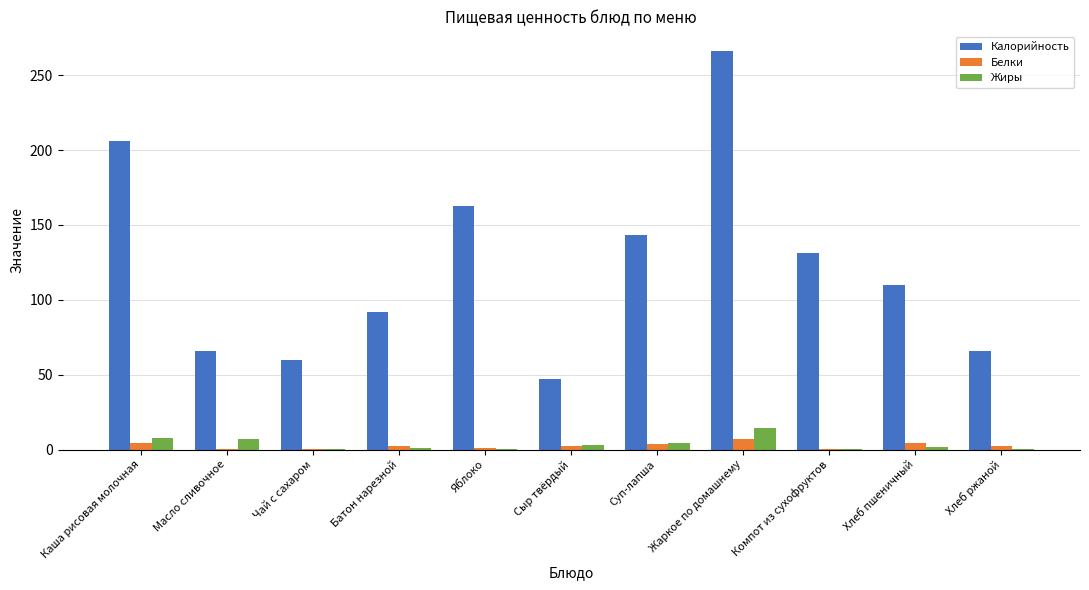

Where does the Жиры series first go above 1?

Каша рисовая молочная